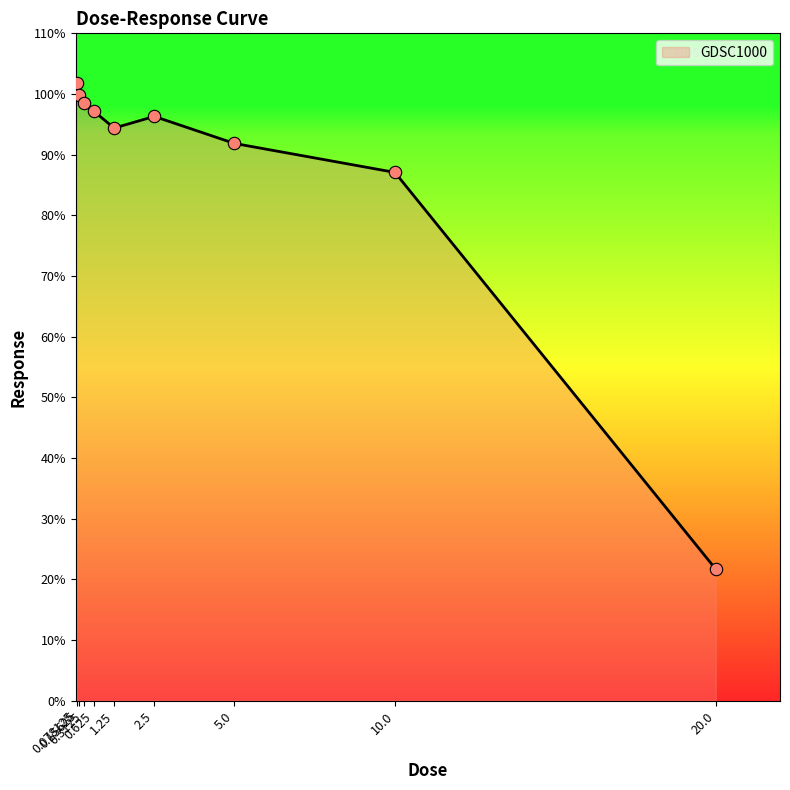

Which has a higher value, 1.25 or 5.0?

1.25